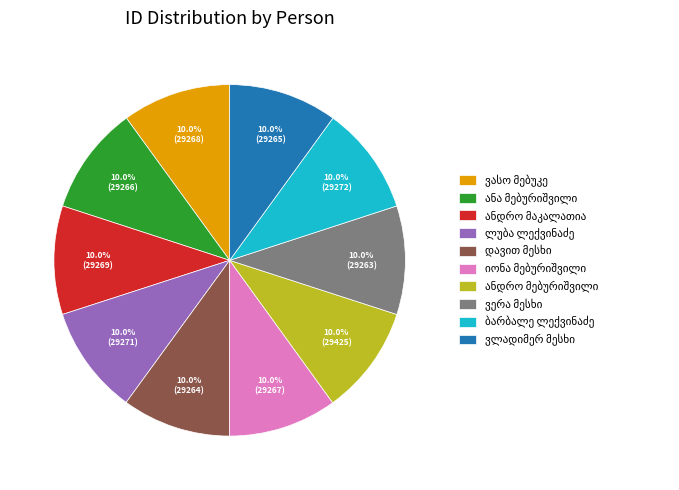

Is there a majority slice in this chart?

No